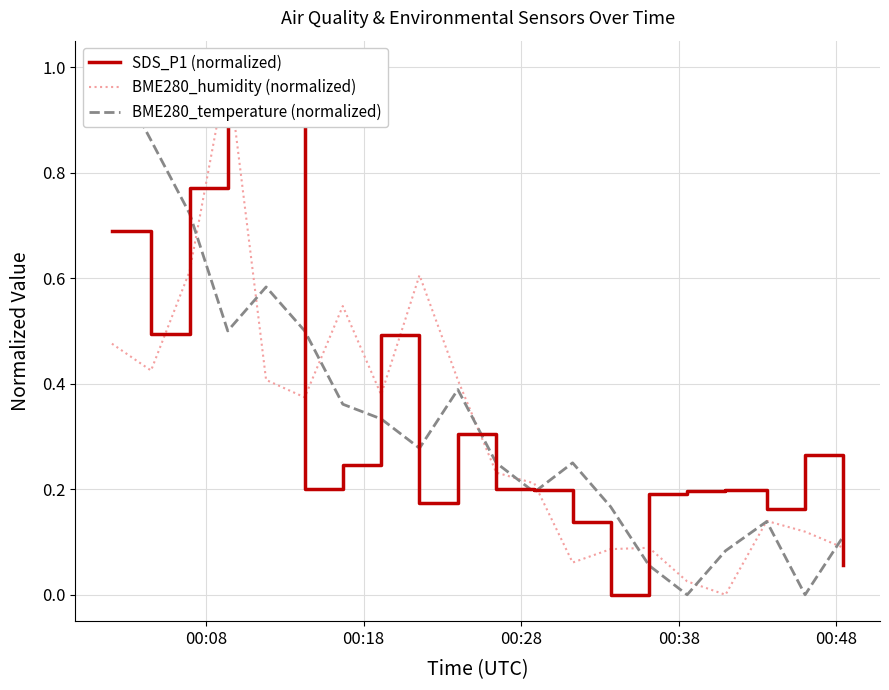

List the series in order of their overall mean, highest first.

SDS_P1 (normalized), BME280_temperature (normalized), BME280_humidity (normalized)